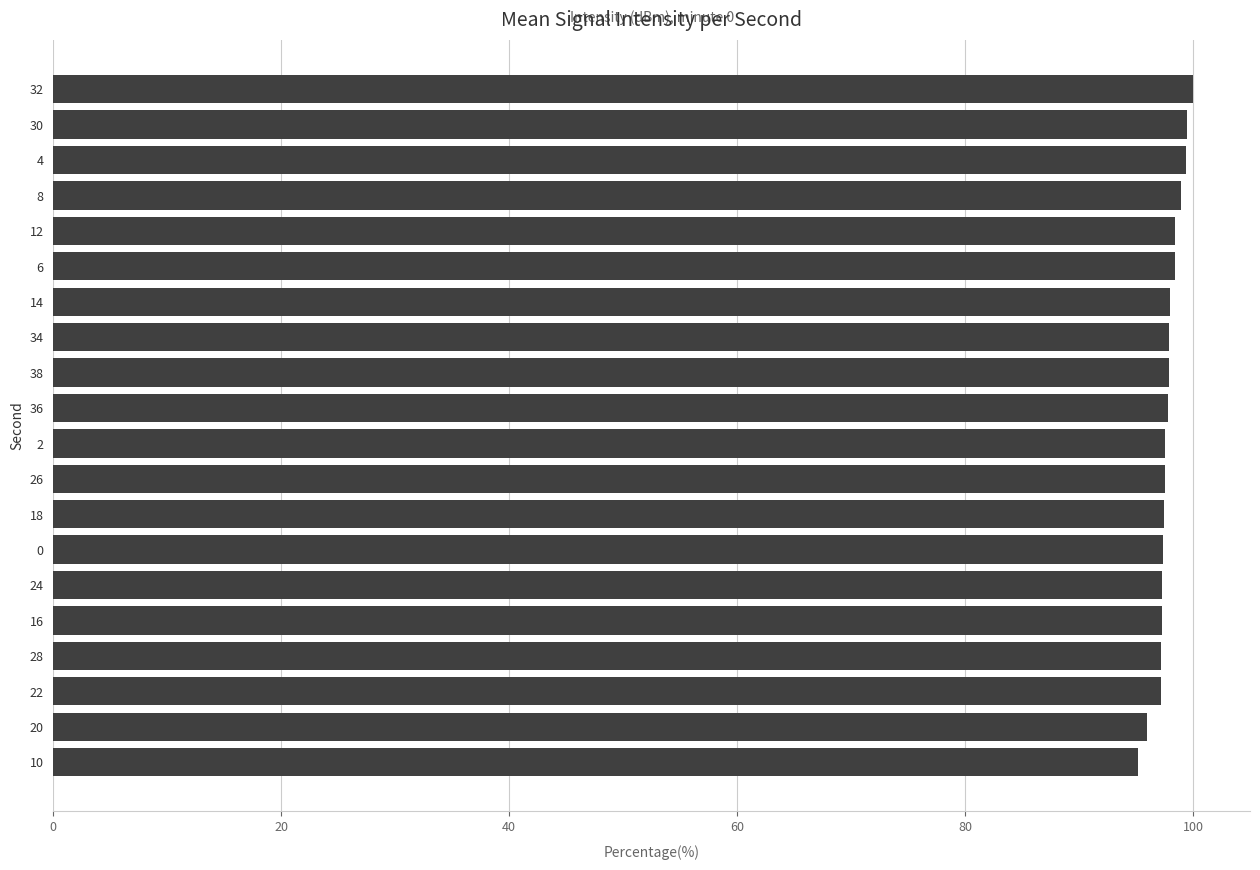

What is the difference between the second highest and second lowest values?

3.5